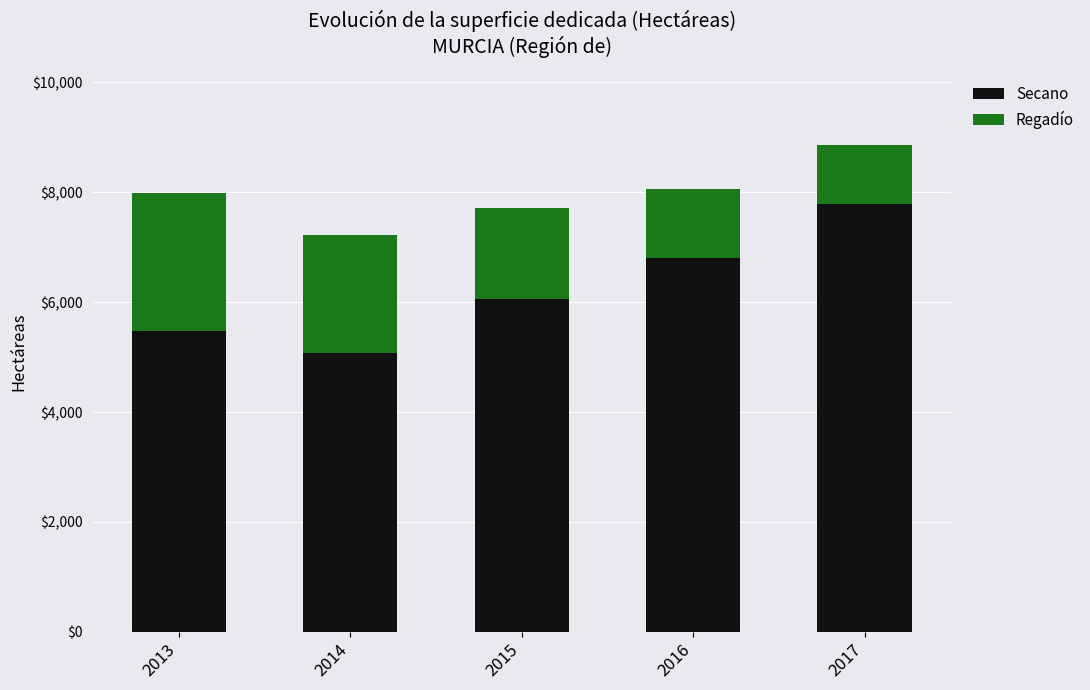

What is the total value across all series at 2017?

8853